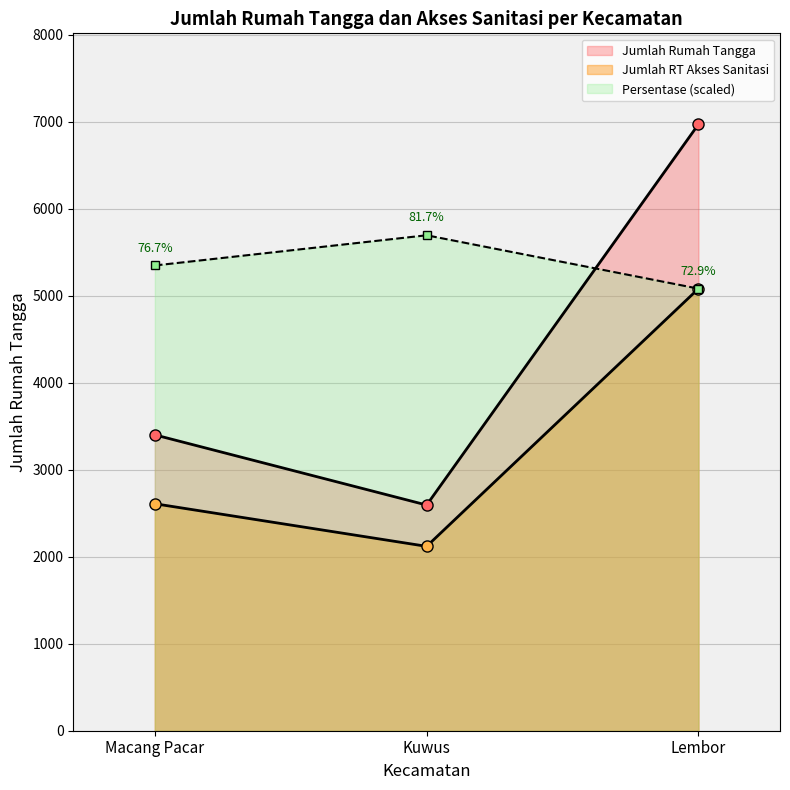

Is it true that Jumlah Rumah Tangga equals 2610 at Macang Pacar (akses)?

True